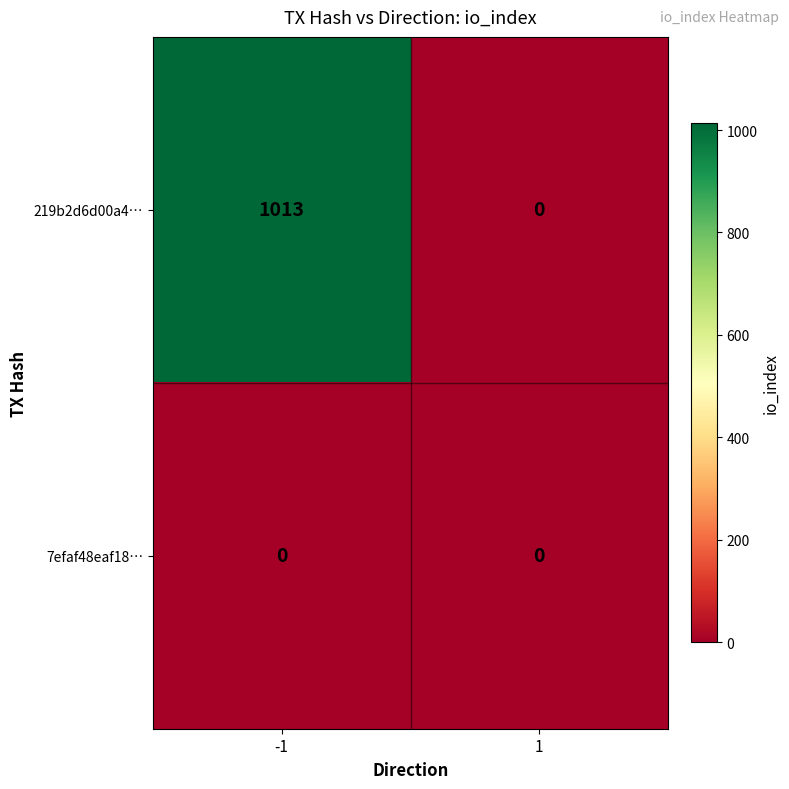

Which series has the largest range (max minus min)?

219b2d6d00a4…